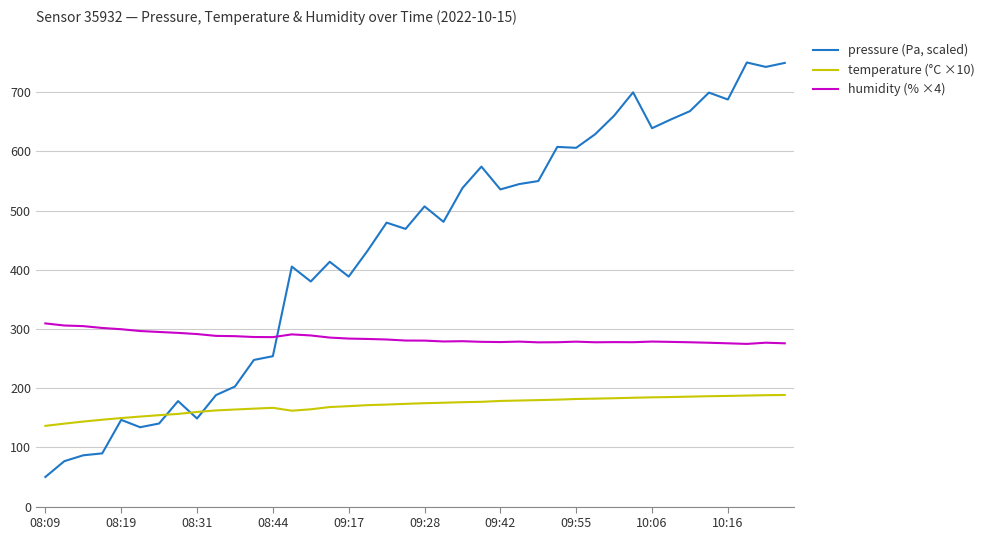

What is the highest value of the humidity (% ×4) series?

309.4